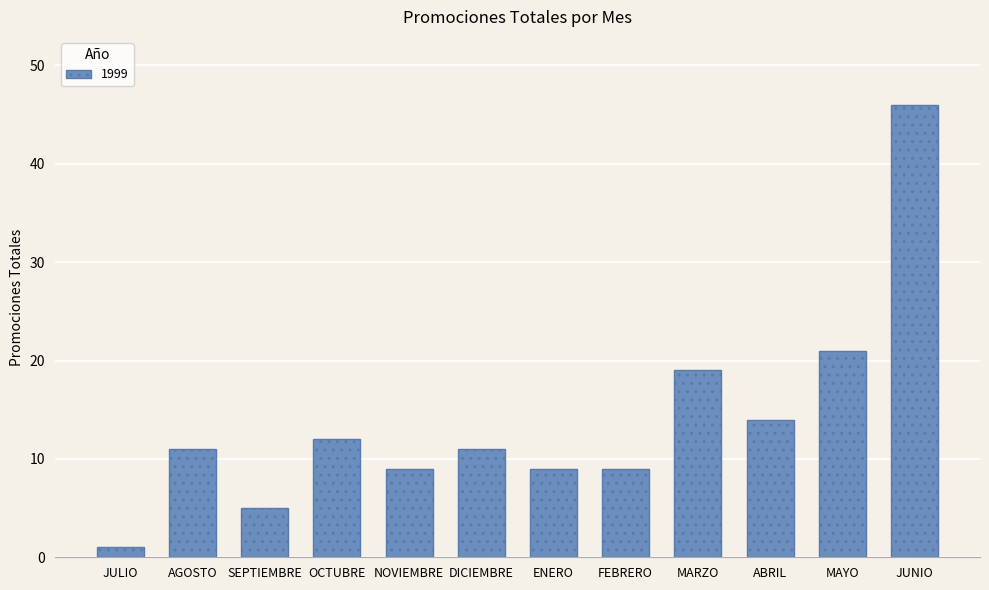

What is the difference between the values at NOVIEMBRE and ABRIL?

5